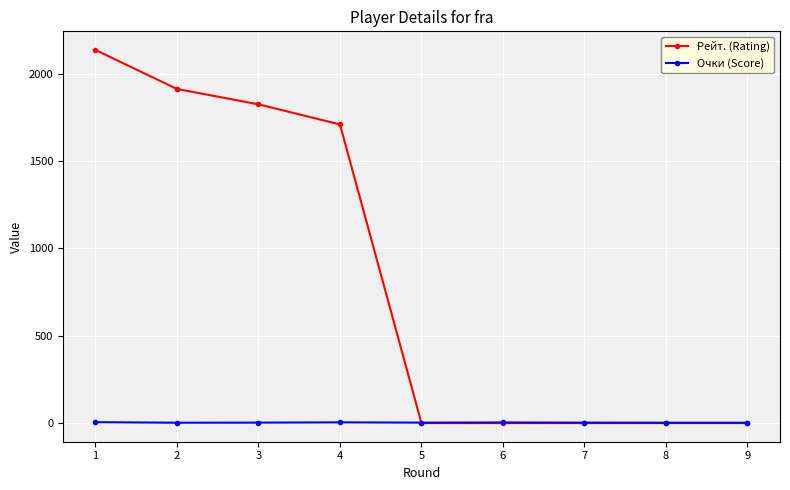

What is the total value across all series at 1?

2140.0